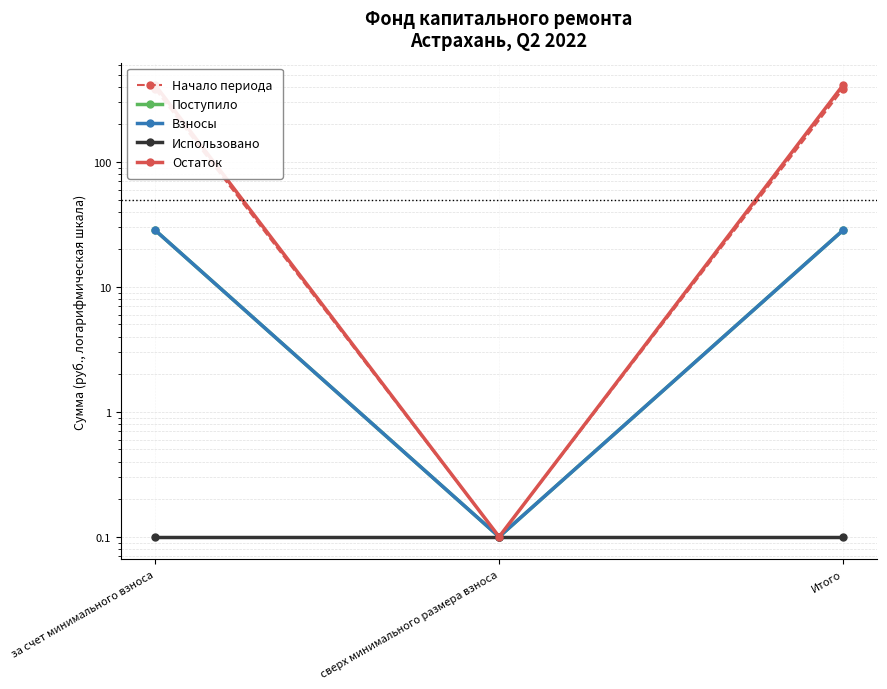

Read the Начало периода value at сверх минимального размера взноса.

0.1